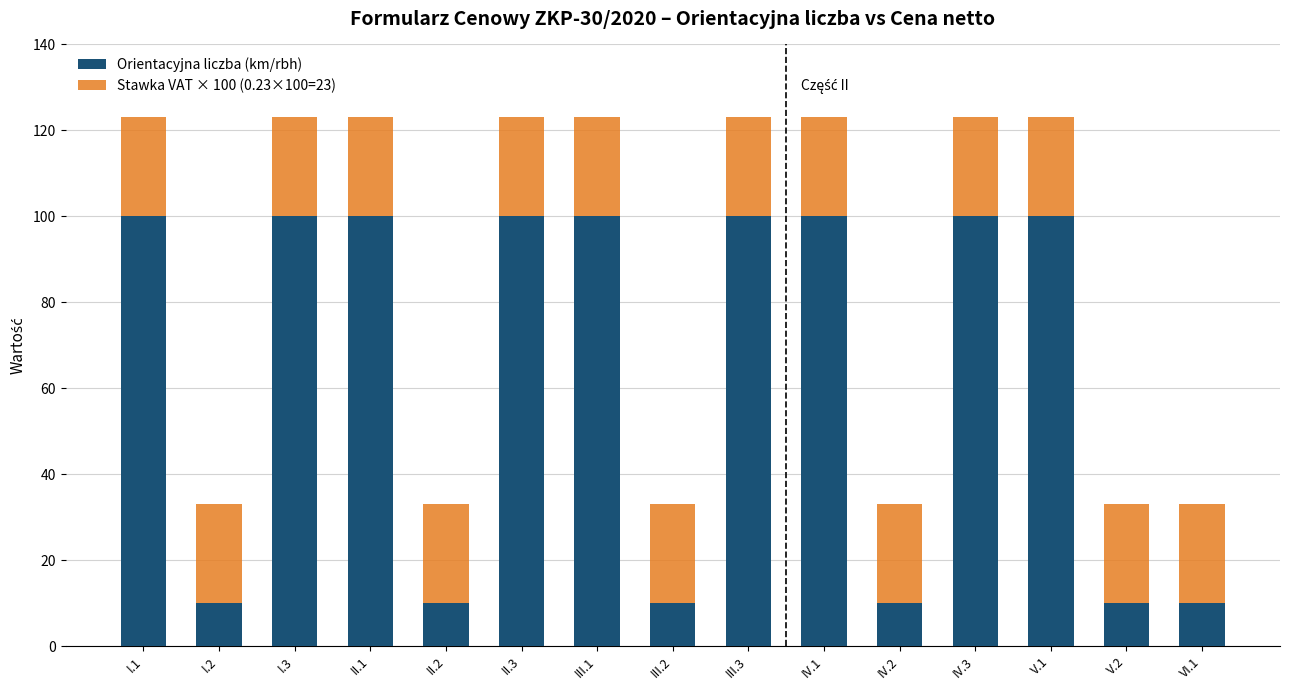

The Orientacyjna liczba (km/rbh) series shows 18 at V.2. True or false?

False